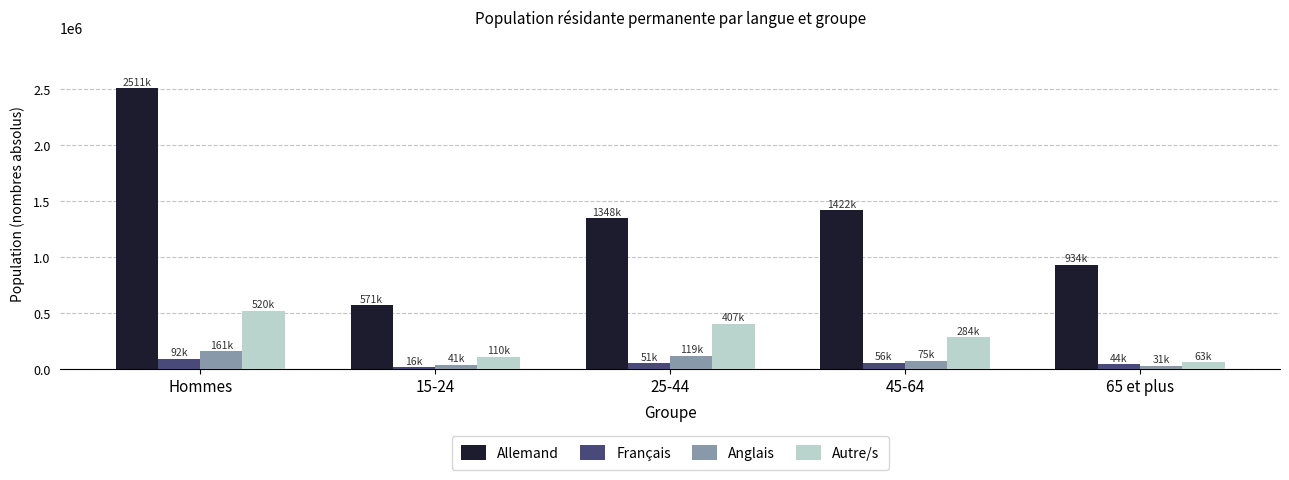

Is it true that Allemand equals 194421.2 at 65 et plus?

False